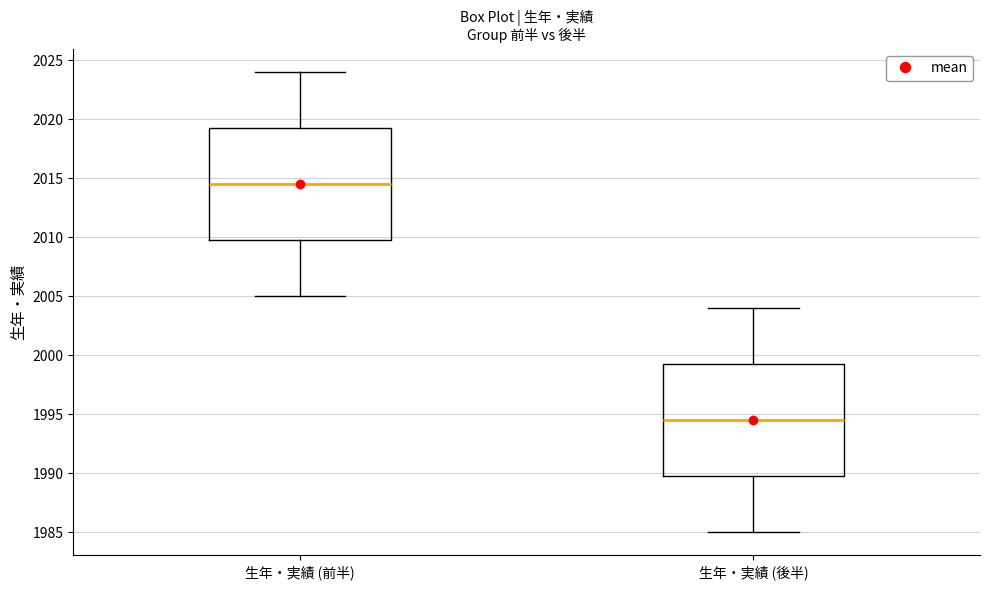

Which box's median line is the lowest?

生年・実績 (後半)